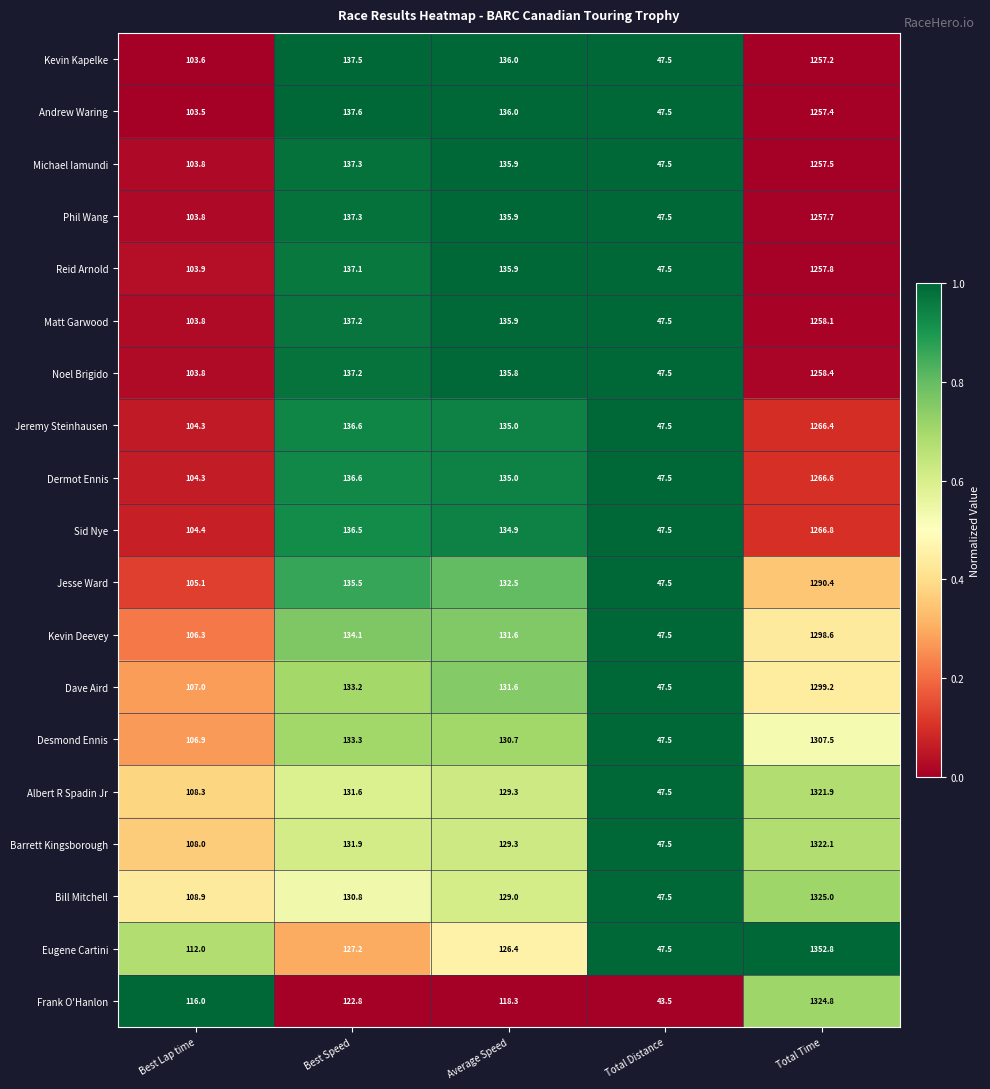

Which series changed the most between Best Speed and Total Distance?

Andrew Waring